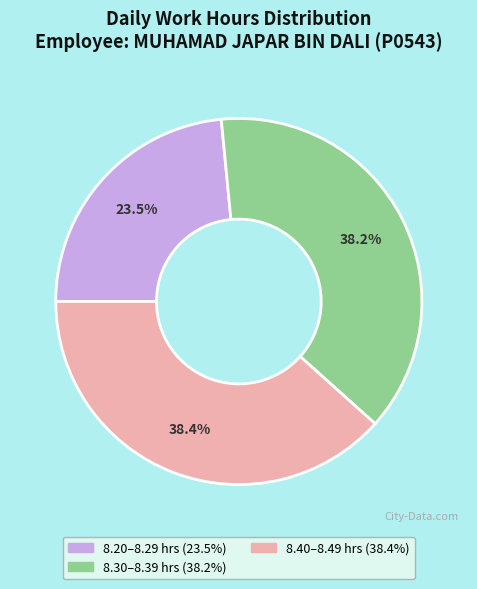

Count the number of slices in the pie.

3